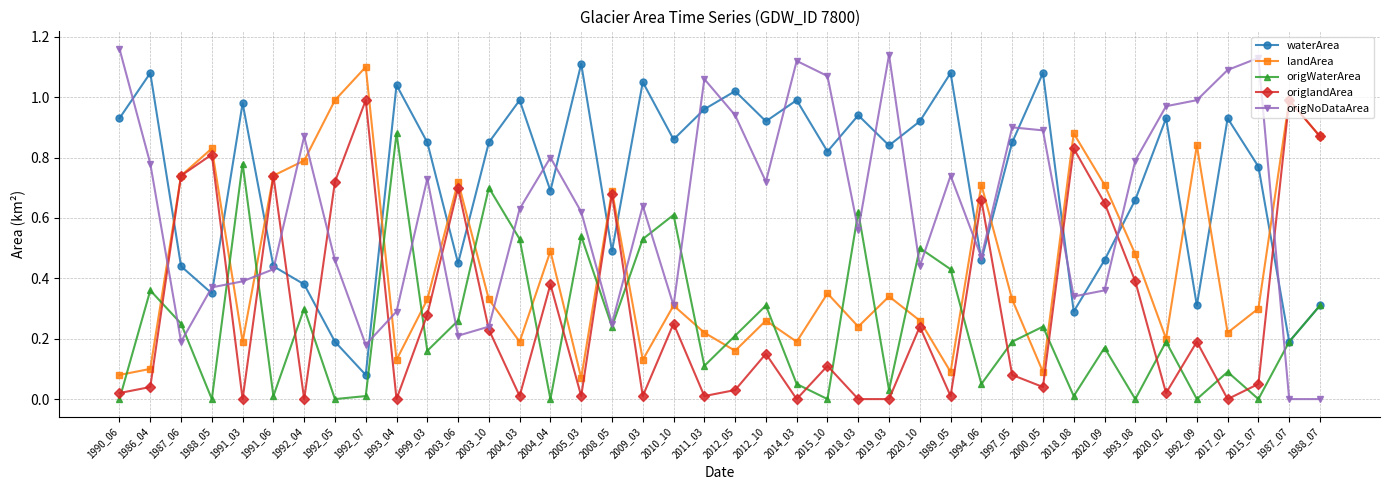

Which category has the highest value in the waterArea series?

2005_03